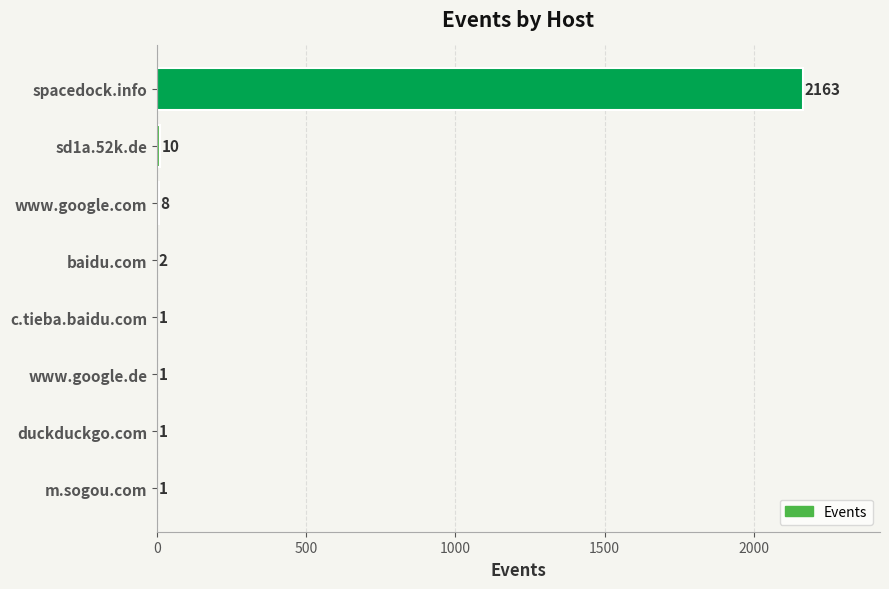

The value at www.google.de is 1. True or false?

True